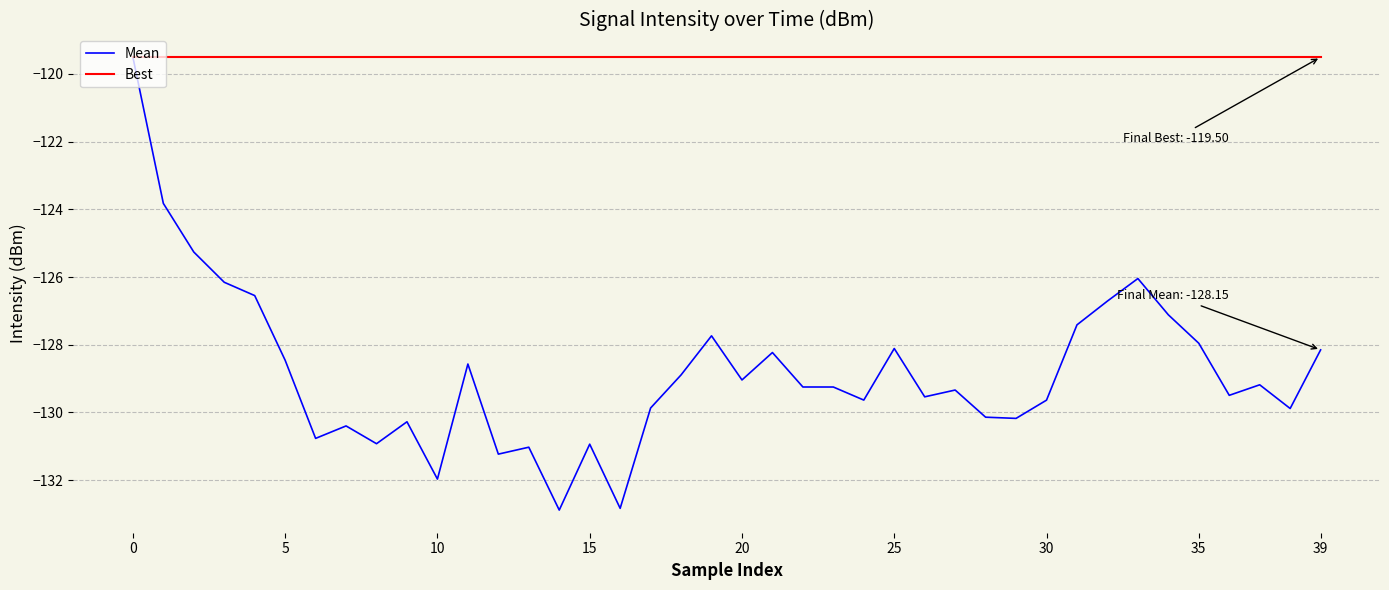

List the series in order of their overall mean, lowest first.

Mean, Best